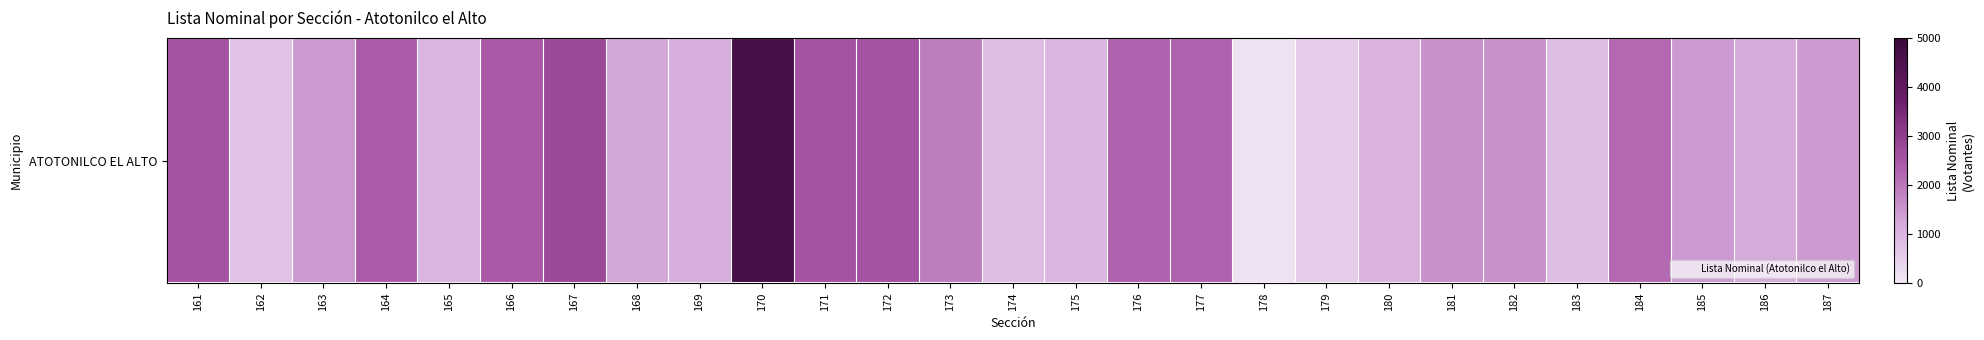

Is it true that the value at 166 is 2429?

True